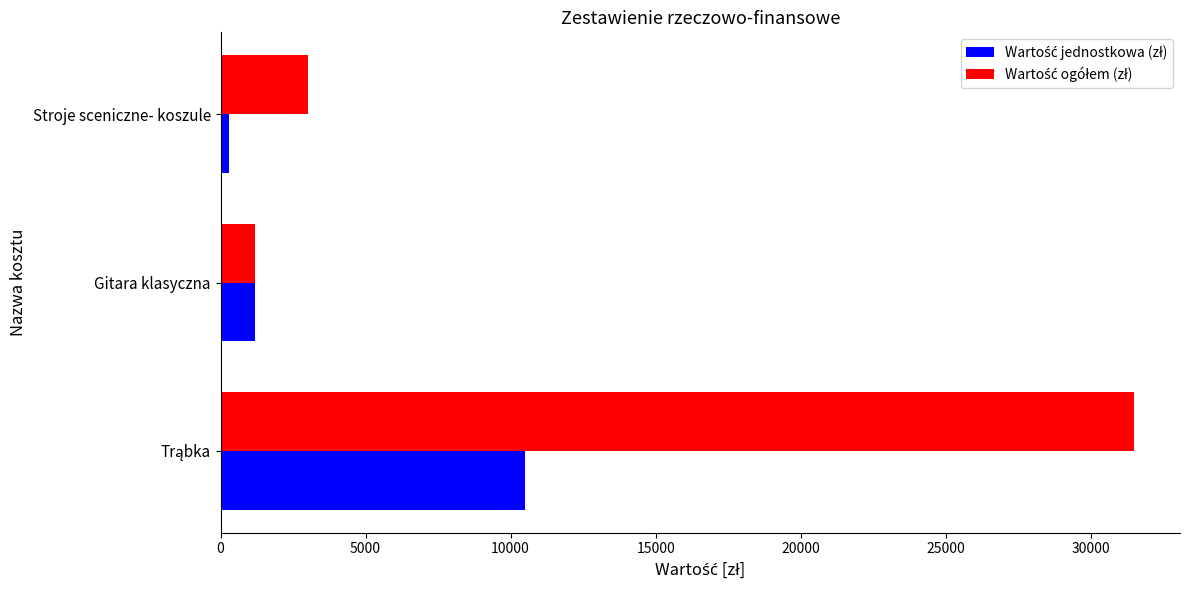

What is the maximum value shown in the chart?

31500